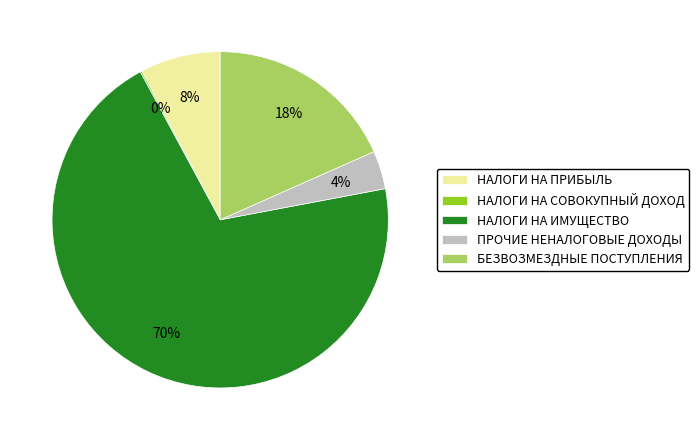

True or false: БЕЗВОЗМЕЗДНЫЕ ПОСТУПЛЕНИЯ accounts for 33% of the total.

False